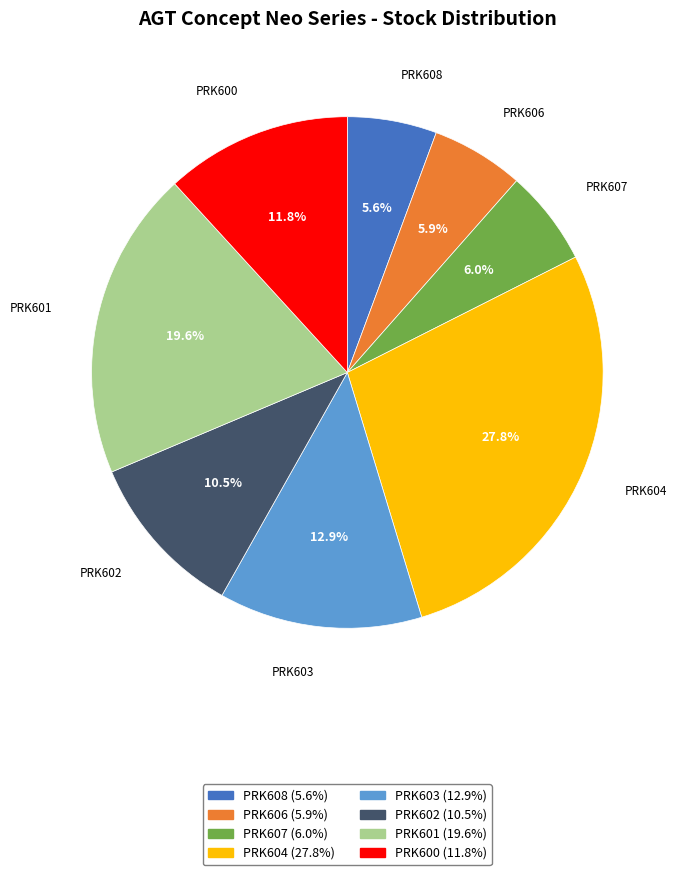

The PRK606 slice represents 6% of the pie. True or false?

True